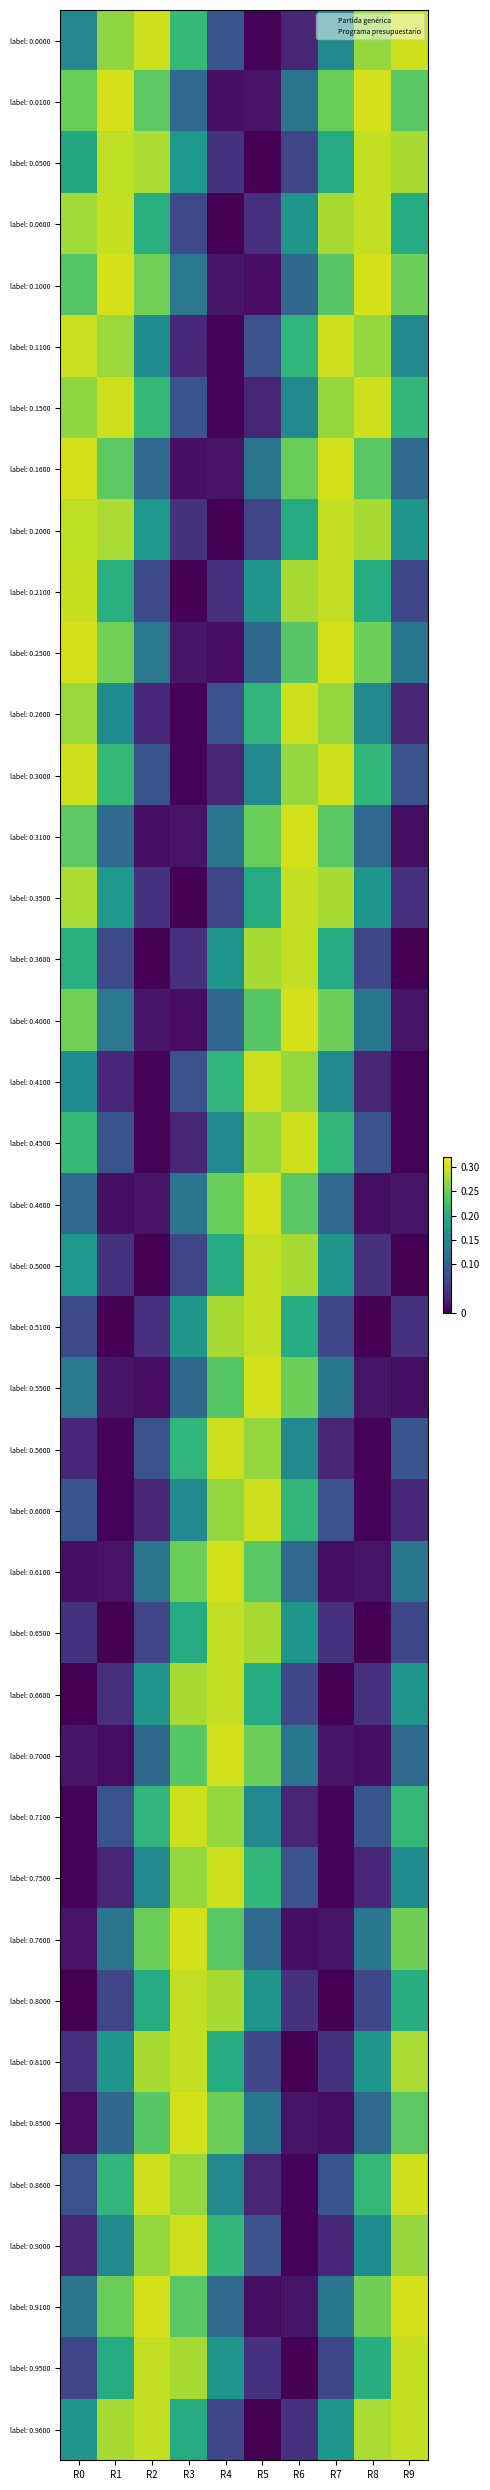

At how many categories does at least one series exceed 4262829?

10